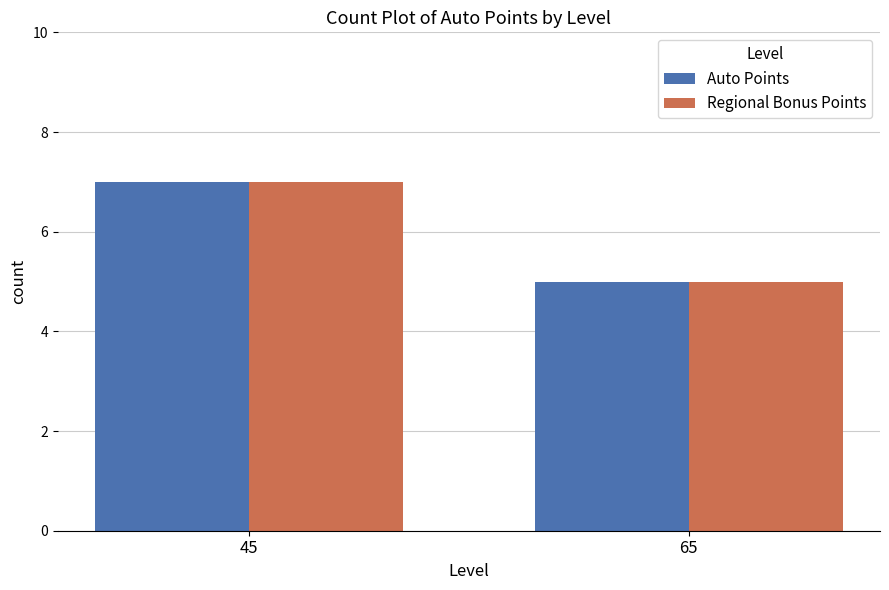

Reading left to right, transcribe all the data shown in this chart.

Auto Points: 7	5
Regional Bonus Points: 7	5